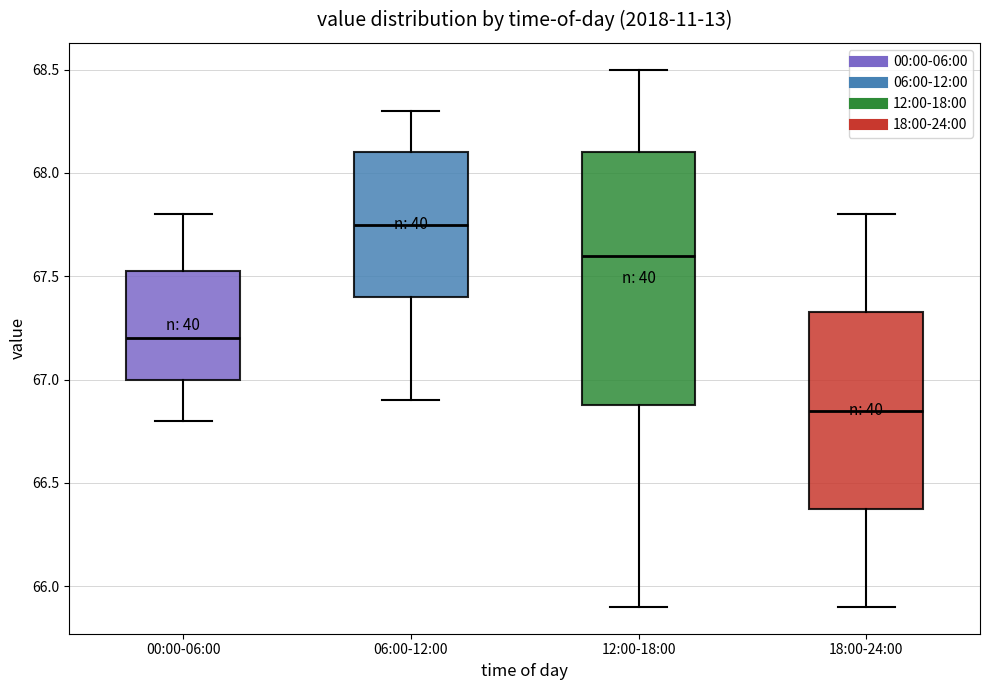

Comparing the boxes themselves (not the whiskers), which one is the tallest?

12:00-18:00